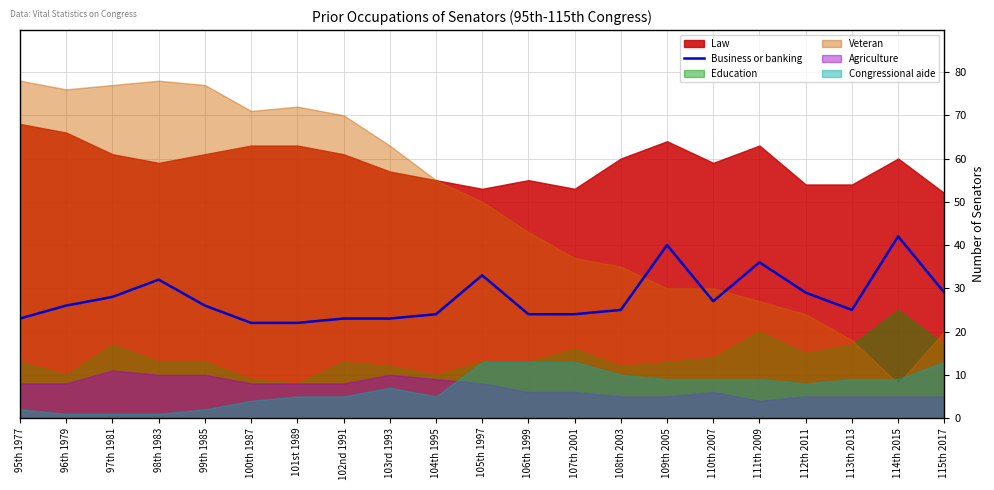

Does the chart have visible grid lines?

Yes